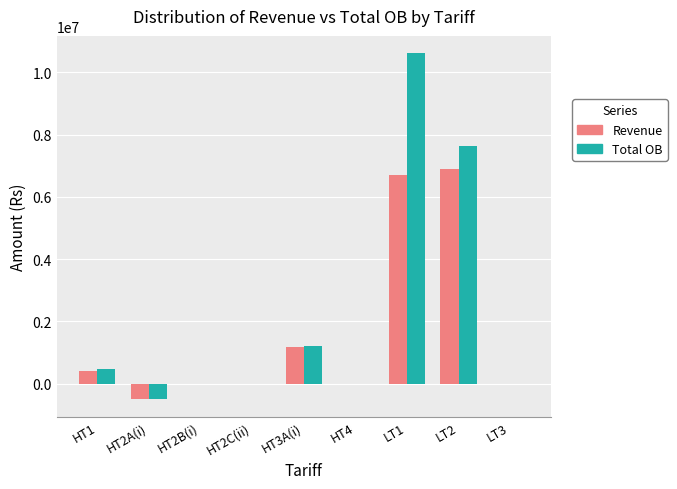

What is the greatest value displayed?

10612318.4